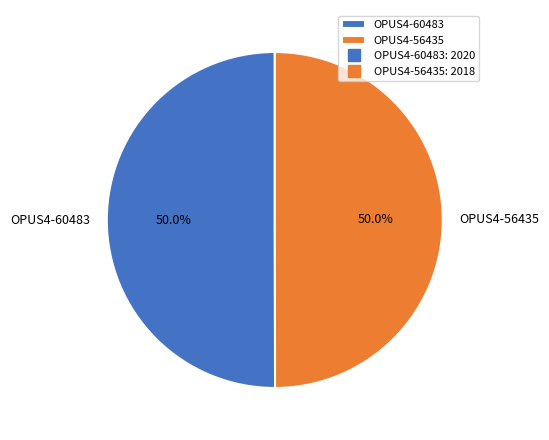

What percentage is NOT represented by OPUS4-56435?

50.0%